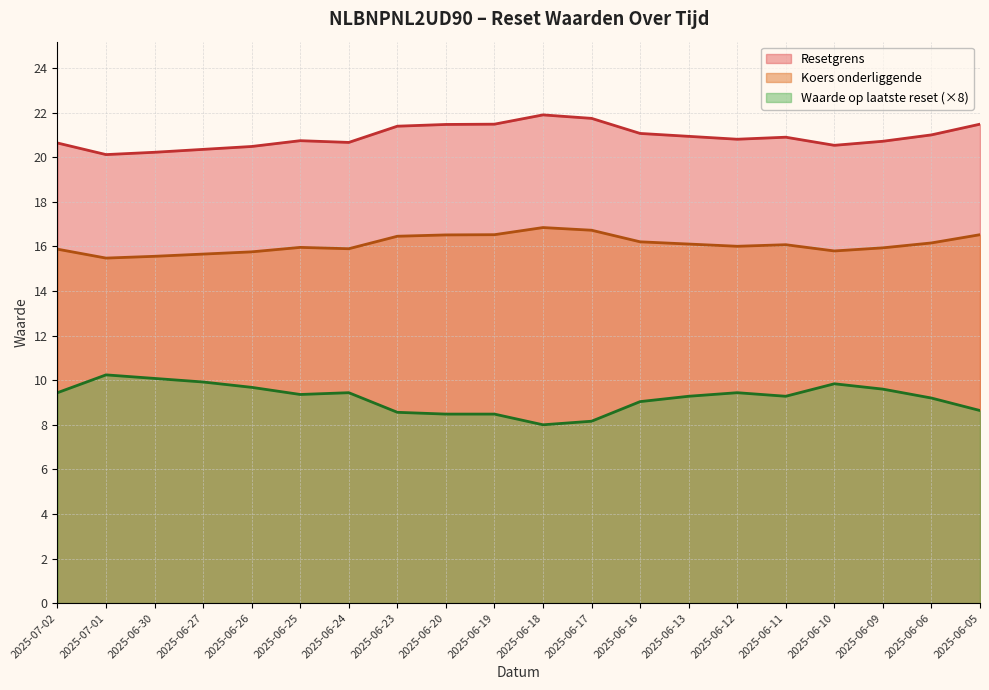

True or false: Waarde op laatste reset and Resetgrens intersect in this chart.

False